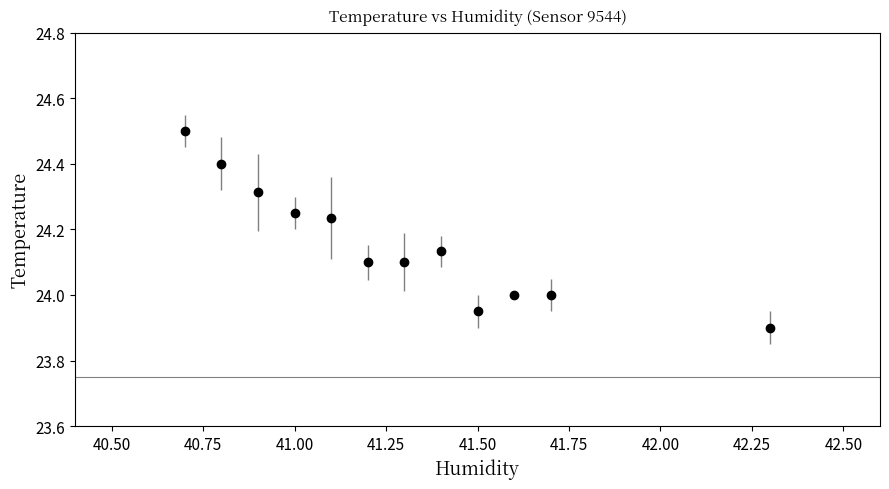

What is the greatest value displayed?

24.5